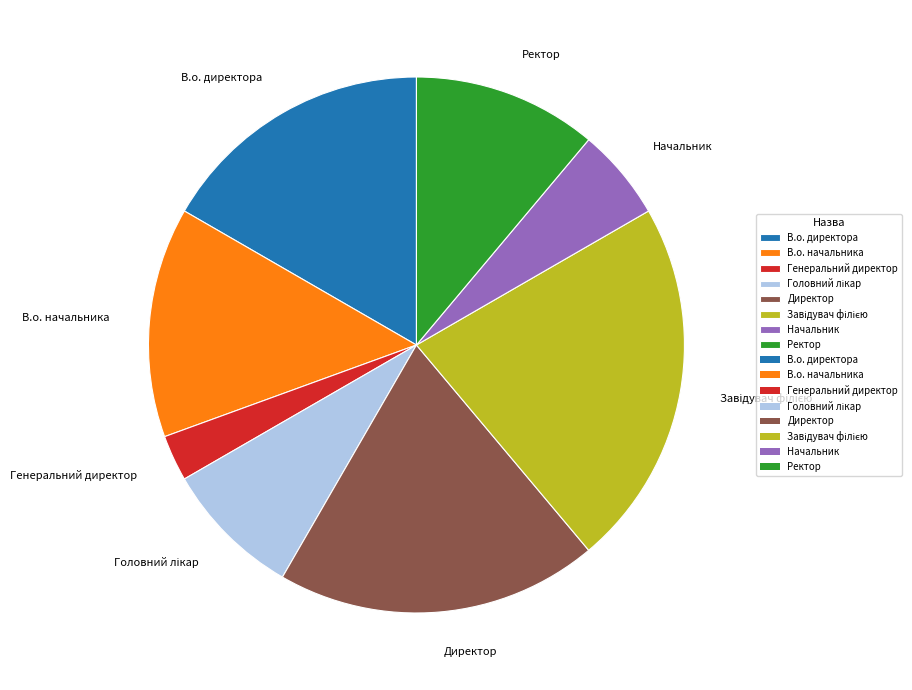

Is В.о. директора the majority of the pie?

No